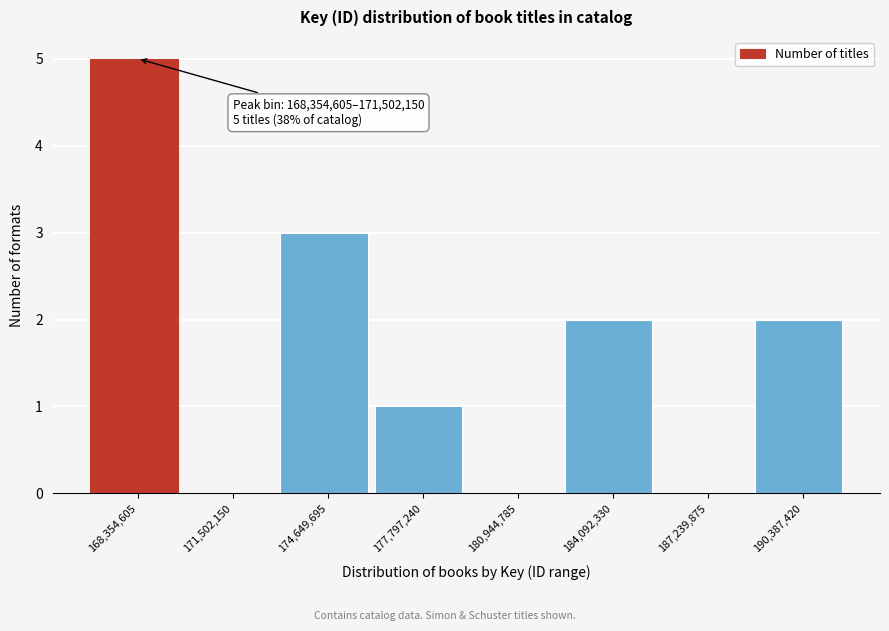

Reading left to right, what are all the values shown in this chart?

168,354,605=5	171,502,150=0	174,649,695=3	177,797,240=1	180,944,785=0	184,092,330=2	187,239,875=0	190,387,420=2